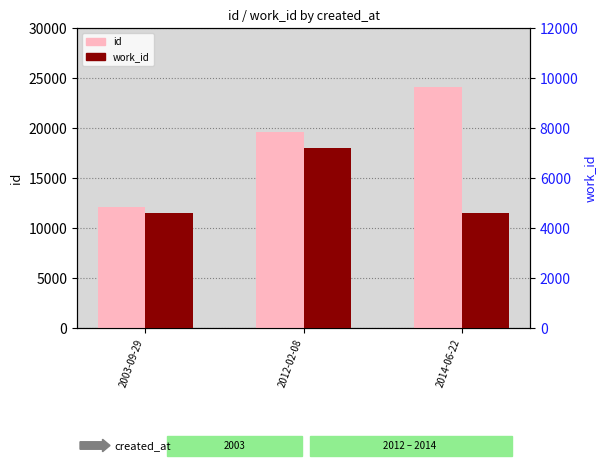

What position from the left is 2012-02-08?

2